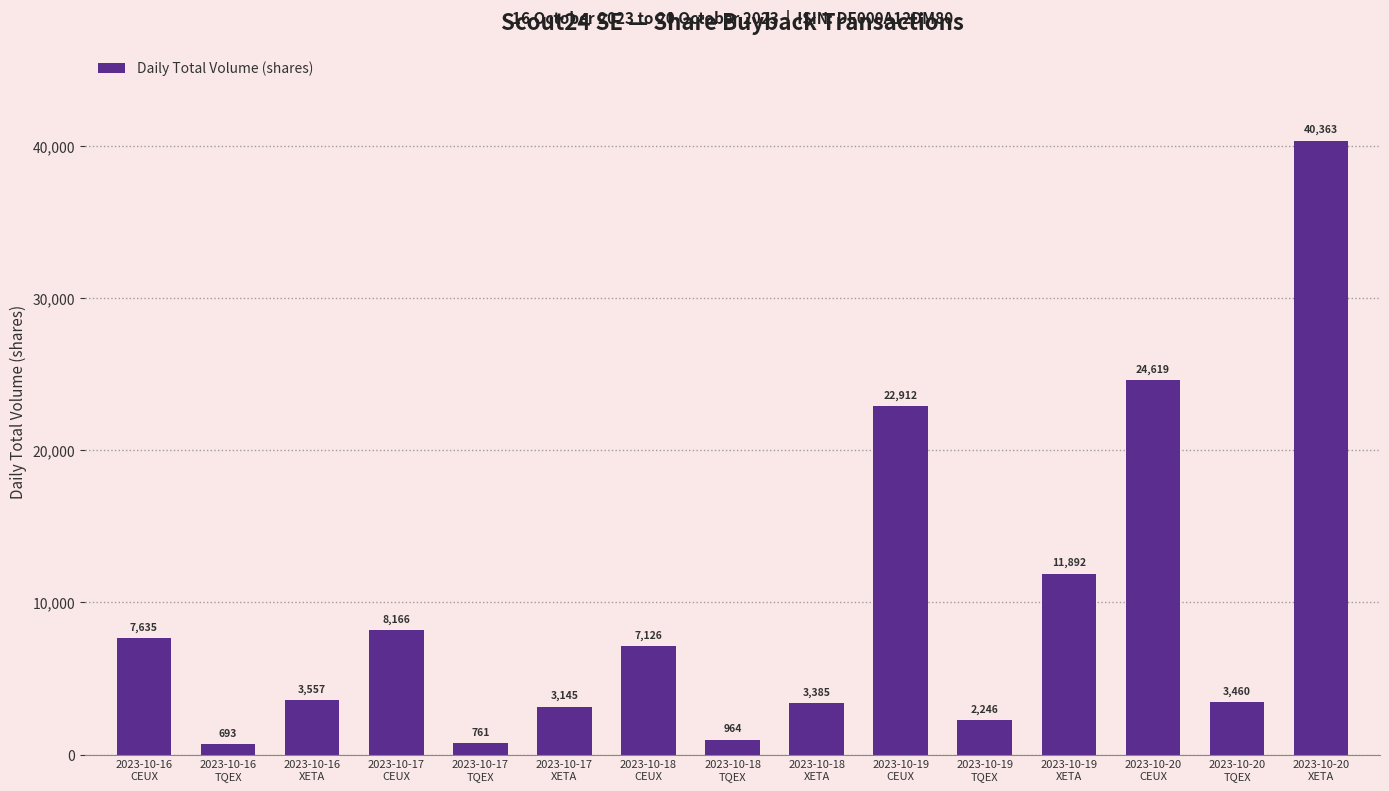

Are the bars grouped side by side (vs. stacked)?

No